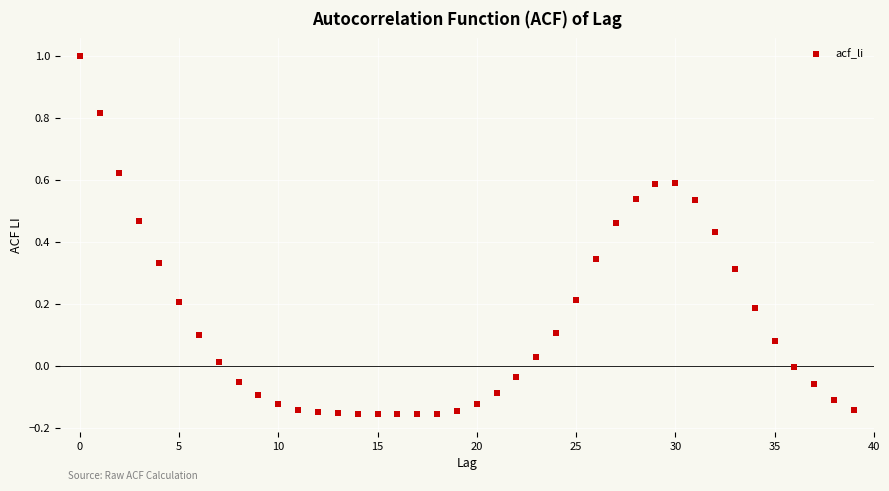

How many data points are displayed?

40